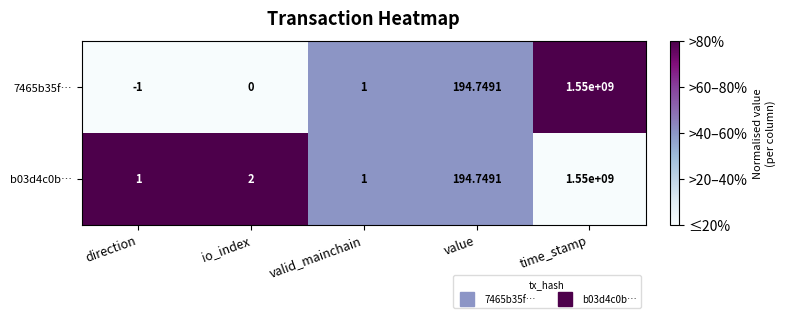

Rank the series at direction from lowest to highest value.

7465b35f…, b03d4c0b…